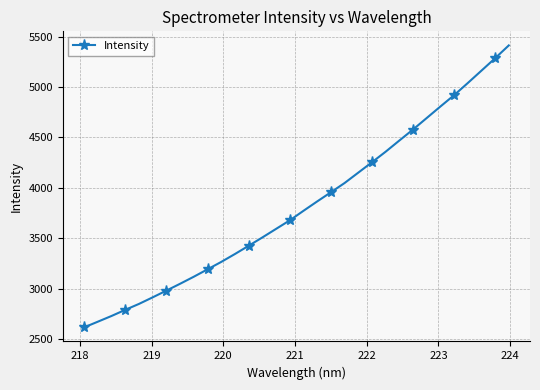

What is the greatest value displayed?

5411.7